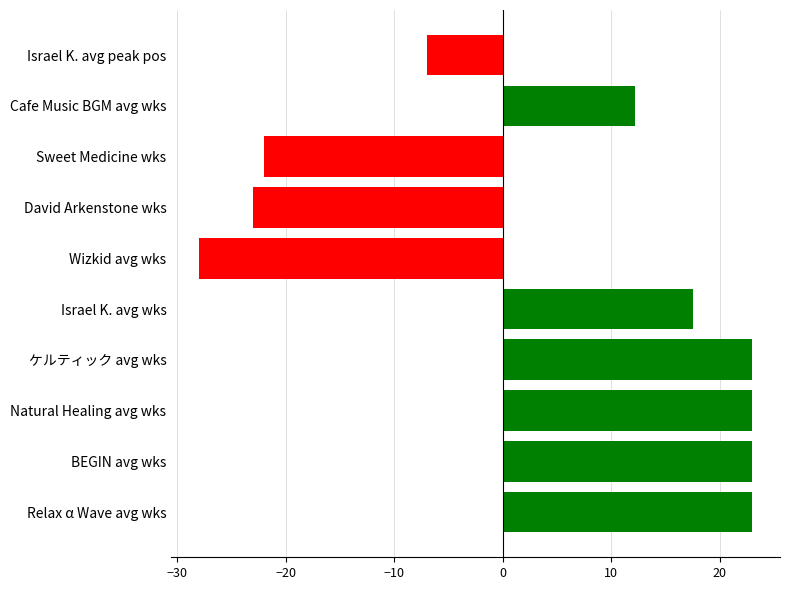

At which label is the value closest to -2?

Israel K. avg peak pos